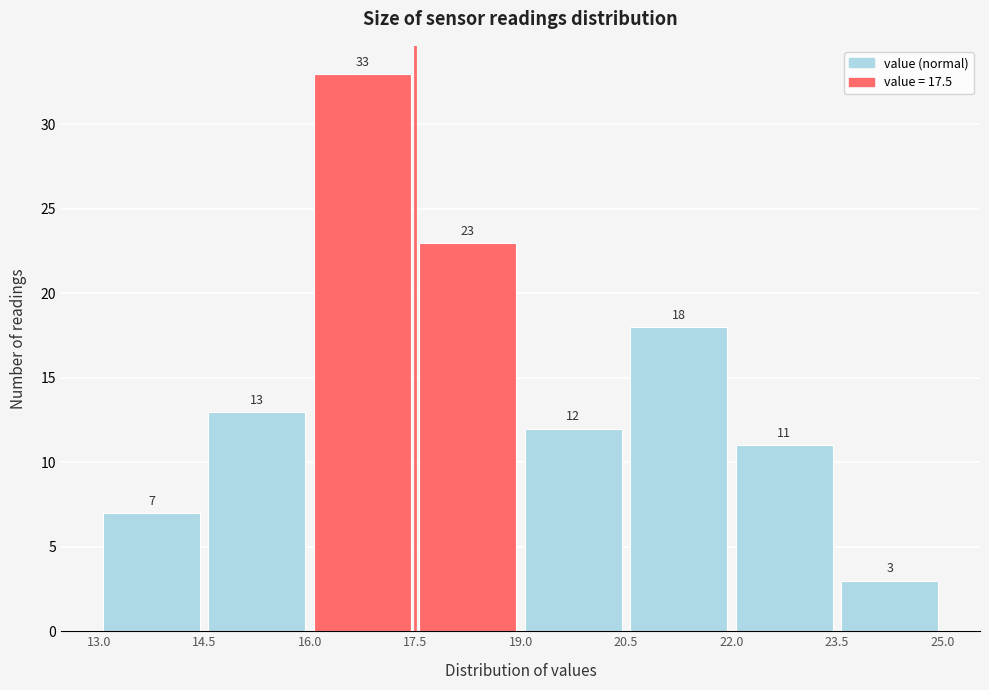

Reading left to right, list every bar in this chart as the range it spans on the x-axis followed by its height.

13.0 to 14.5: 7
14.5 to 16.0: 13
16.0 to 17.5: 33
17.5 to 19.0: 23
19.0 to 20.5: 12
20.5 to 22.0: 18
22.0 to 23.5: 11
23.5 to 25.0: 3